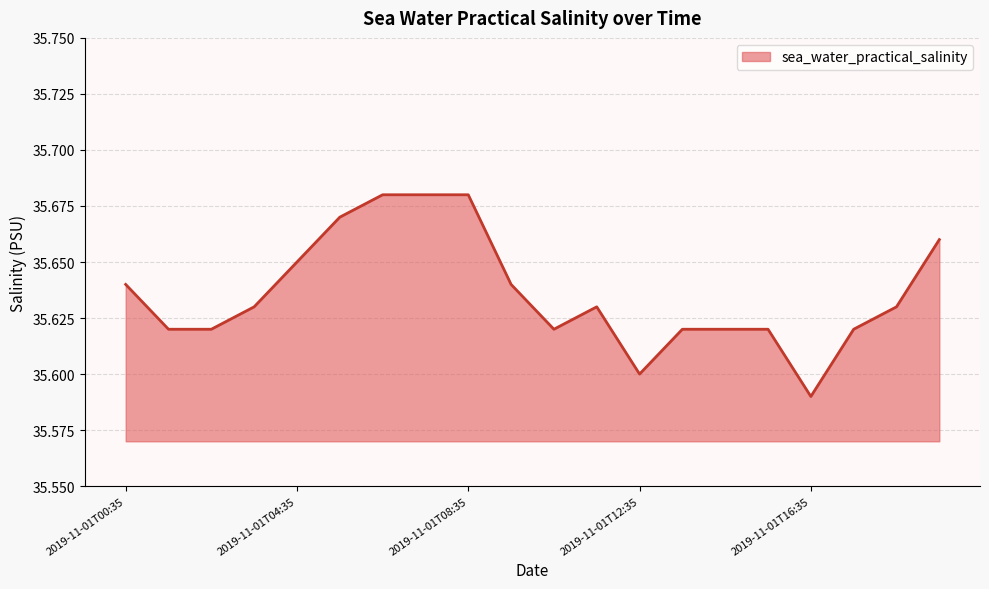

How many lines are shown in the chart?

1